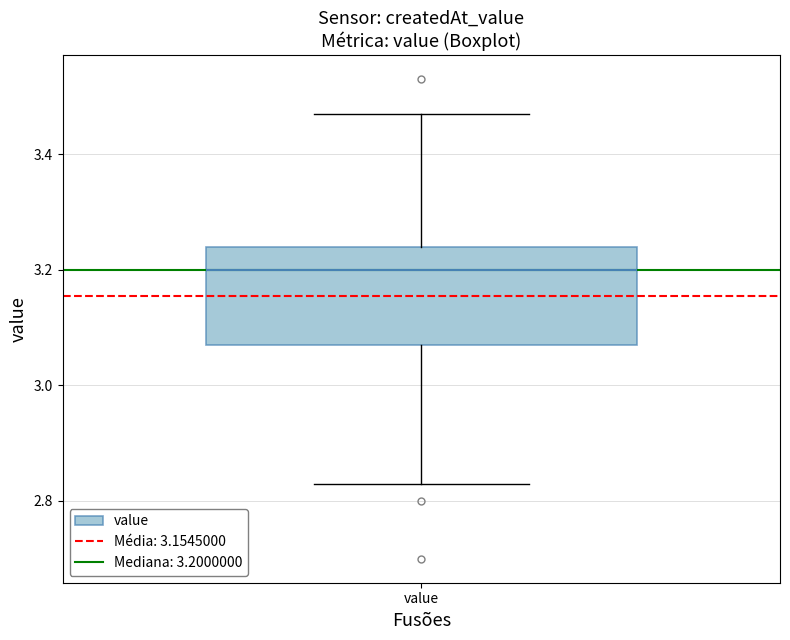

Transcribe this box plot: give where the median line is, the range the box spans, and where the two whiskers end, as read against the y-axis. The values are not printed on the chart, so give them approximately, as read against the axis.

median 3.20, box 3.08 to 3.24, whiskers 2.84 to 3.48